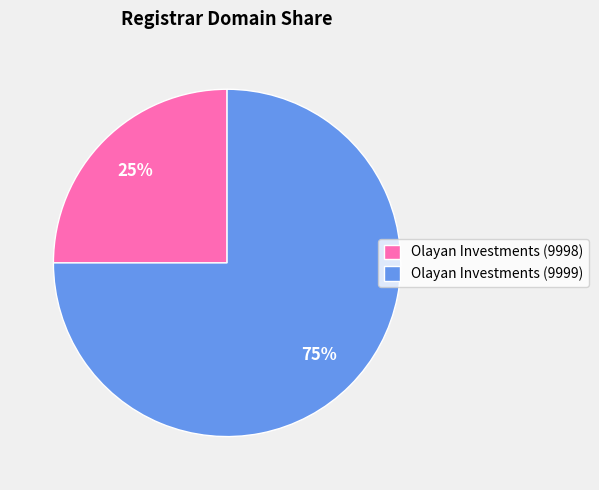

Which has a higher value, Olayan Investments (9999) or Olayan Investments (9998)?

Olayan Investments (9999)